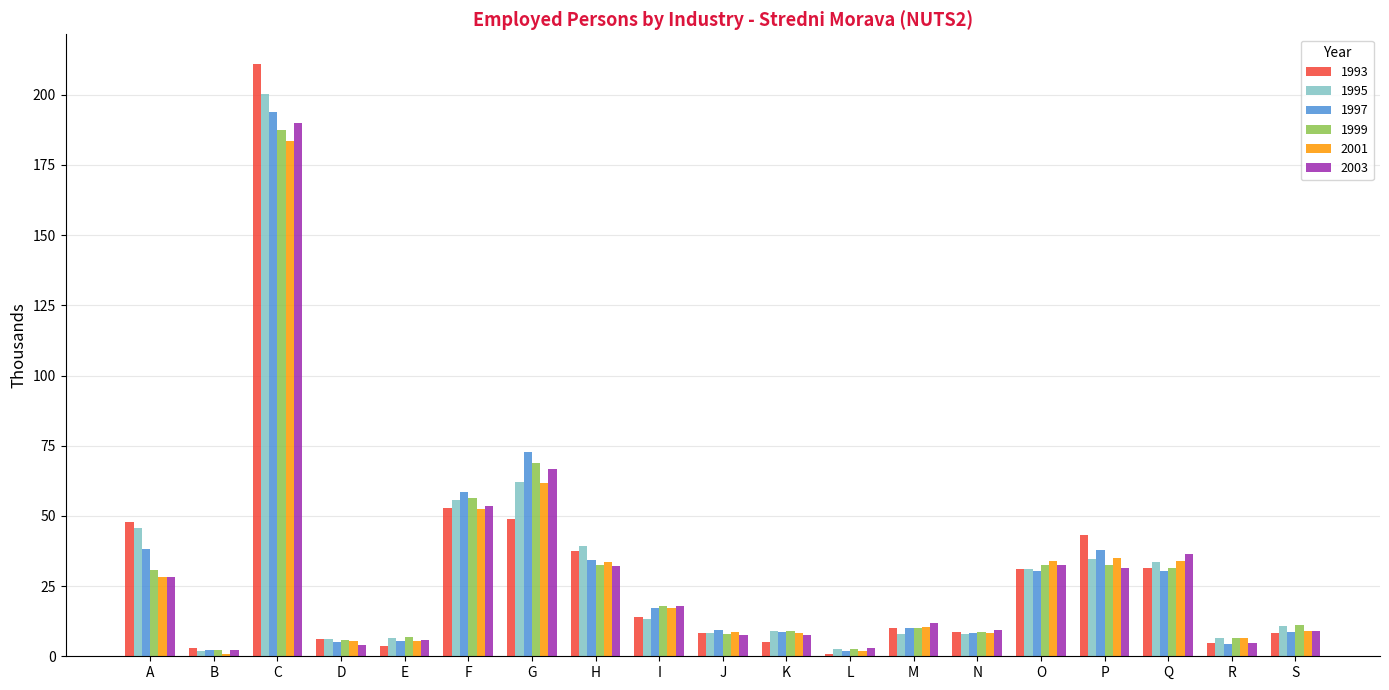

How many data points in 1993 are less than 10?

9